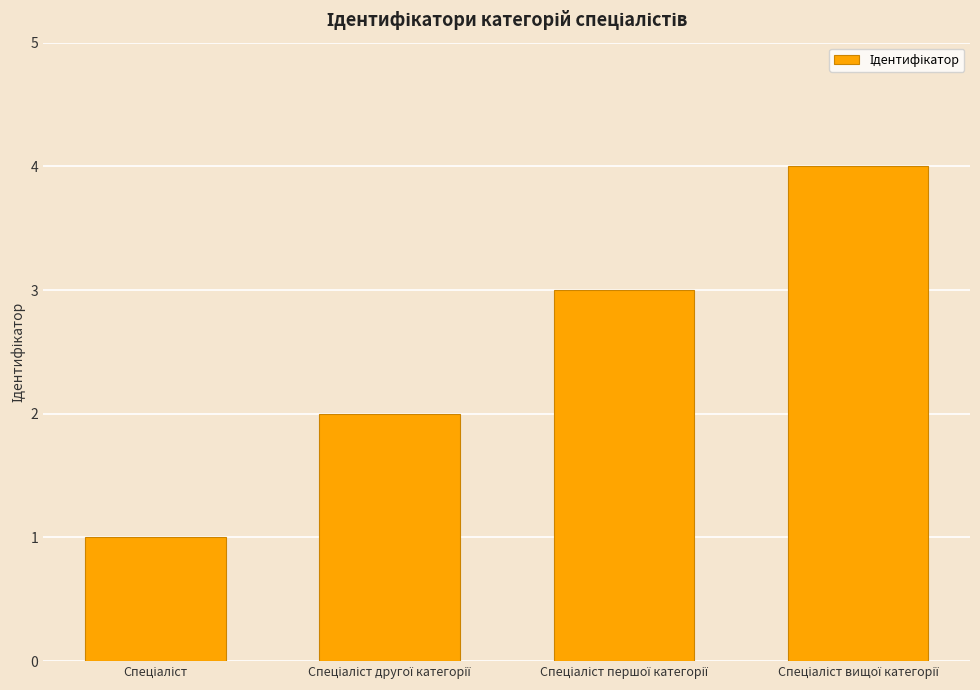

What is the minimum value shown in the chart?

1